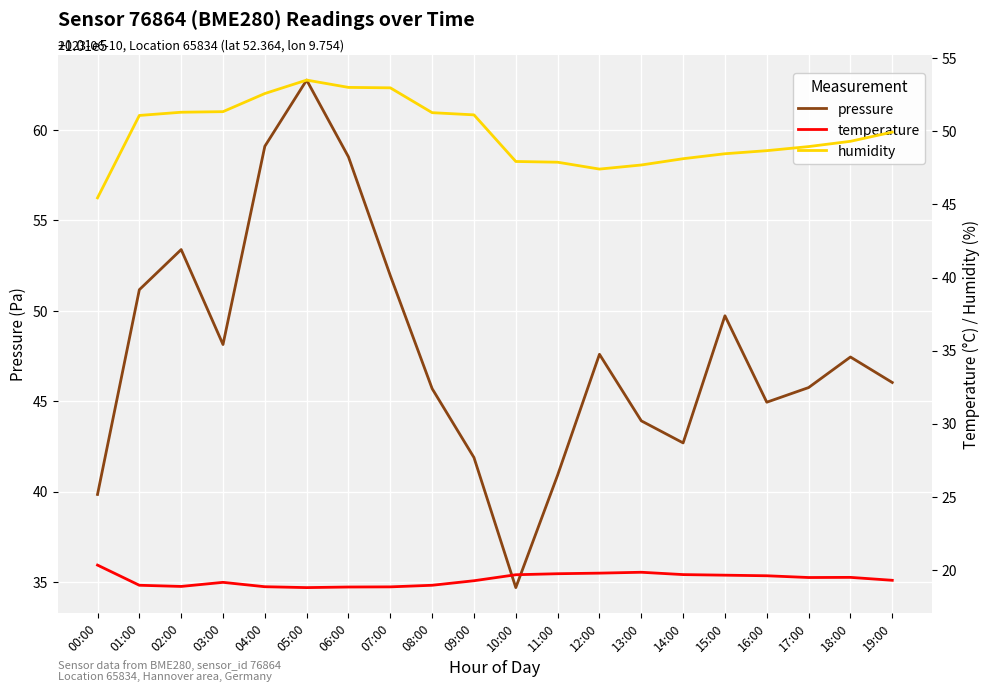

Which series has the largest total across all categories?

pressure